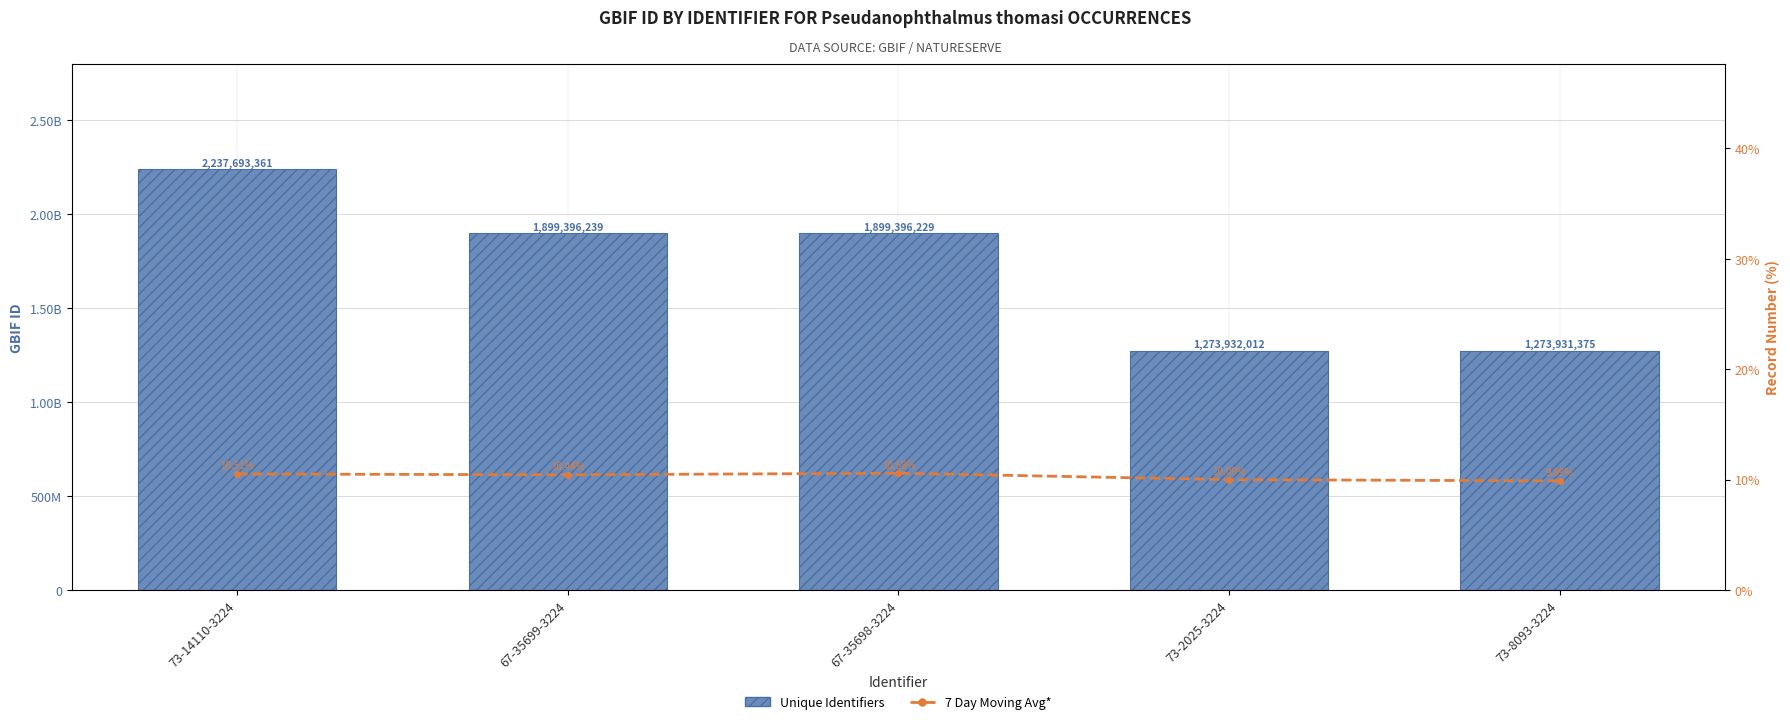

Which series has the largest total across all categories?

Unique Identifiers